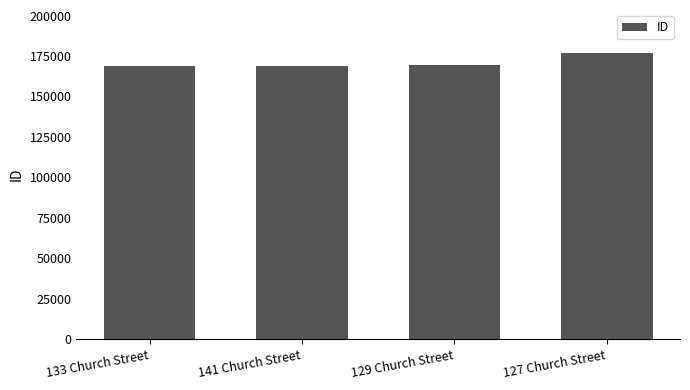

What is the approximate value at 133 Church Street?

168577